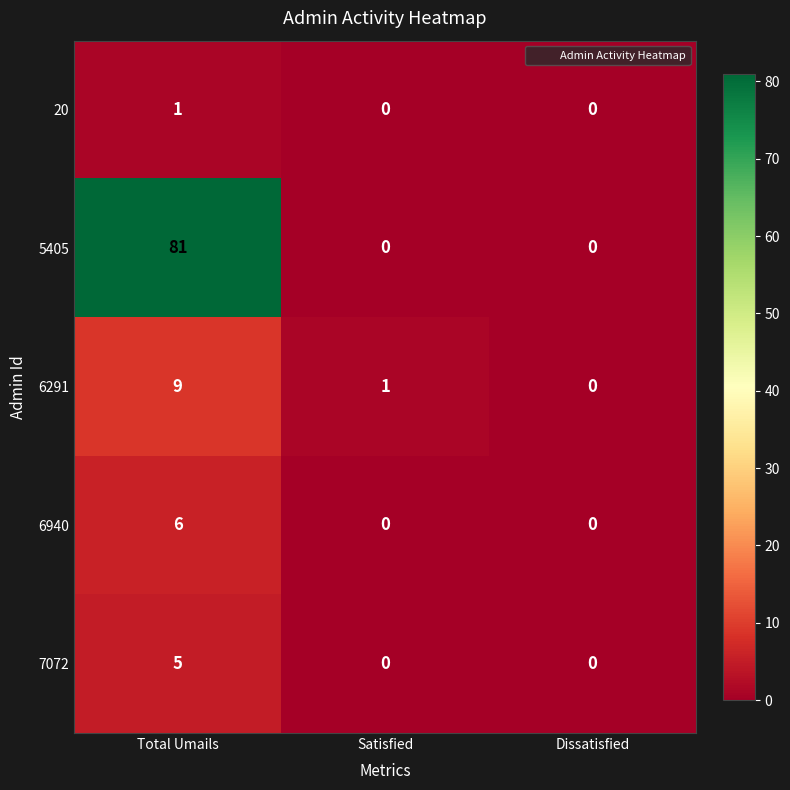

Which series has the widest spread of values?

5405